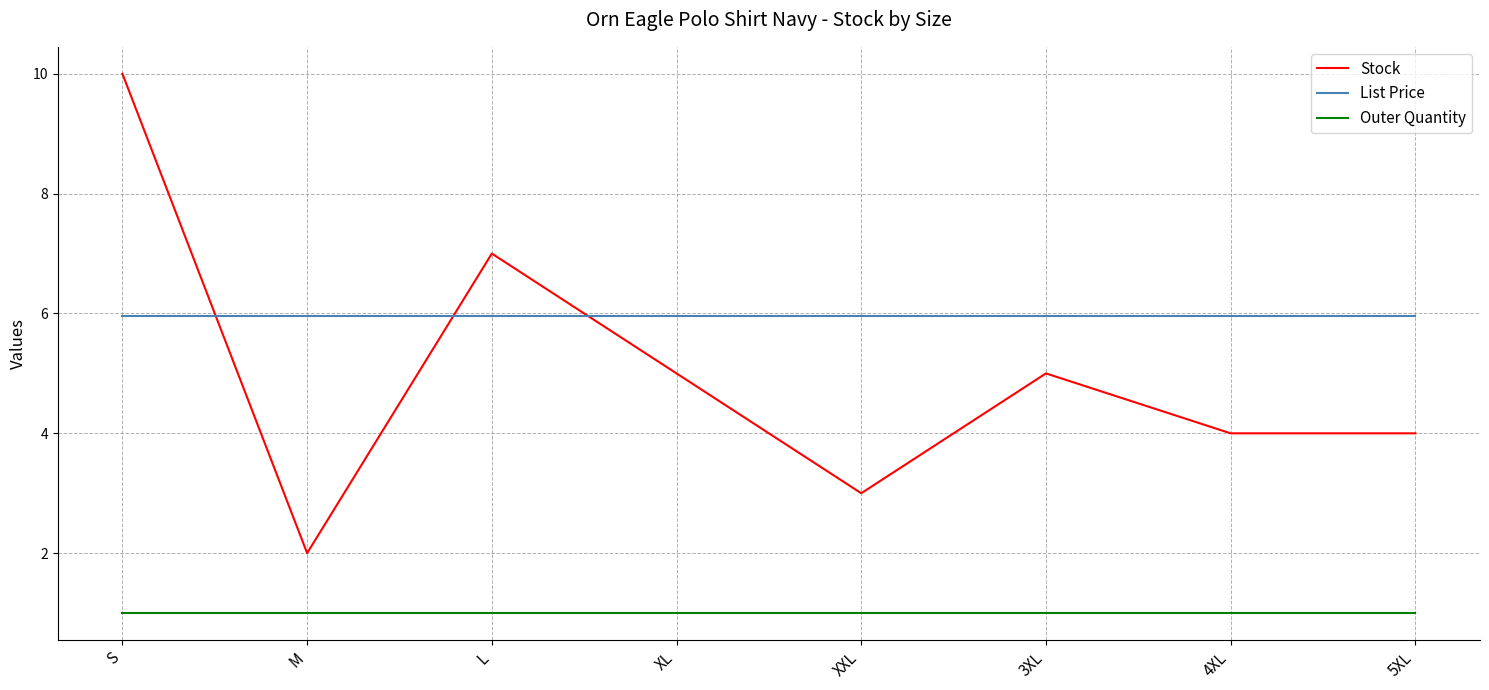

What is the difference between the second highest and second lowest values in the Stock series?

4.0